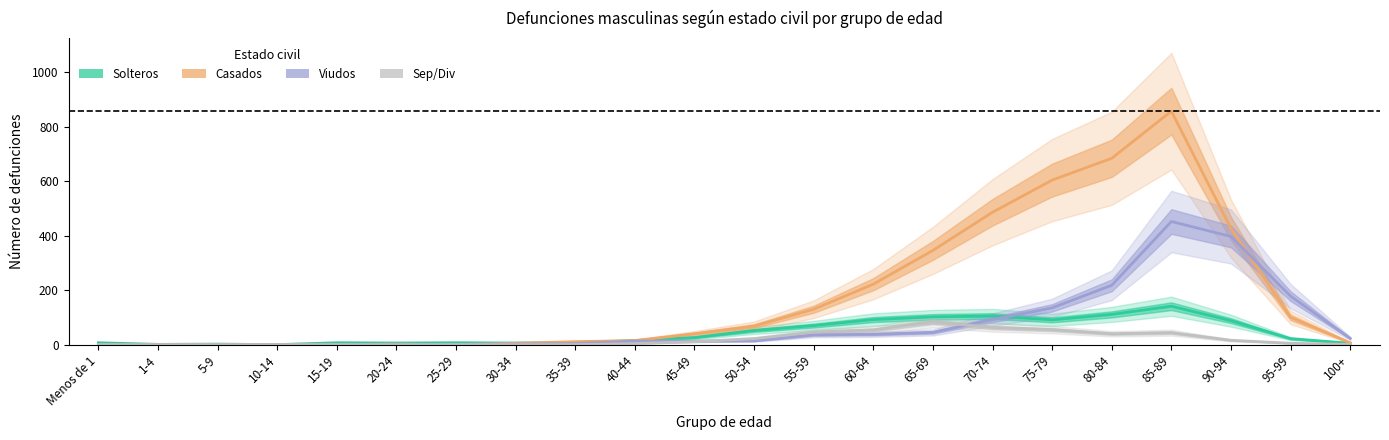

How many data points in Casados are above 40?

10